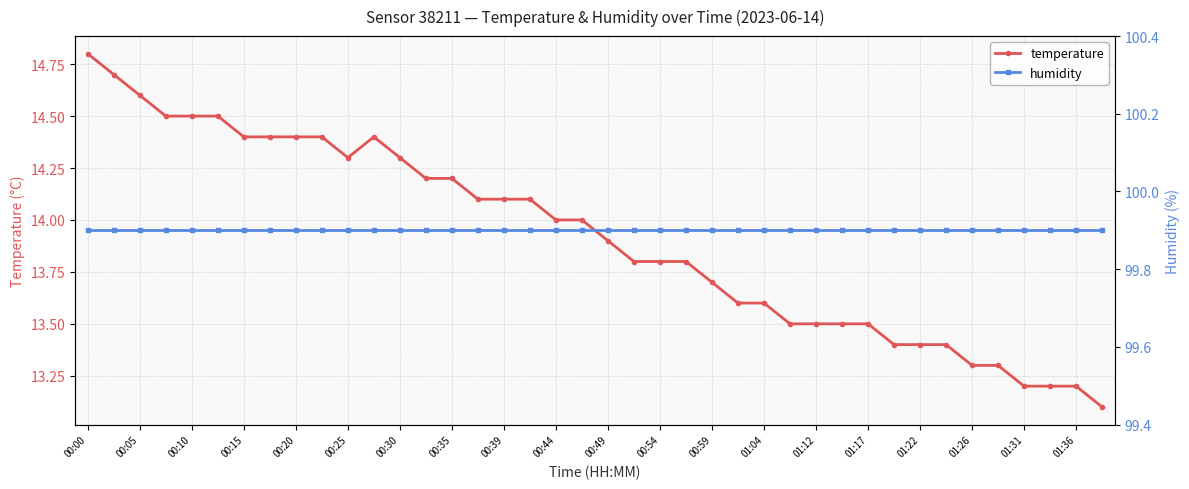

In temperature, how many points are lower than both neighbors (excluding endpoints)?

1